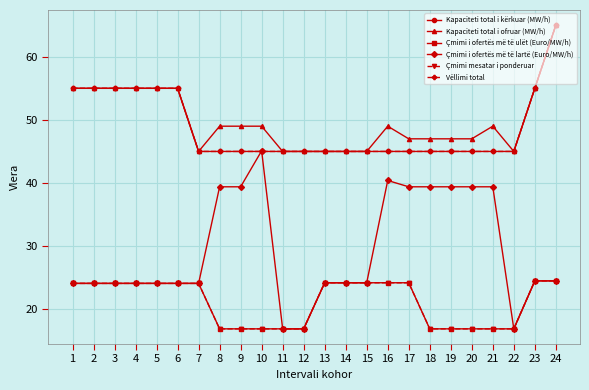

What is the spread (max minus min) of values at 16?

24.8